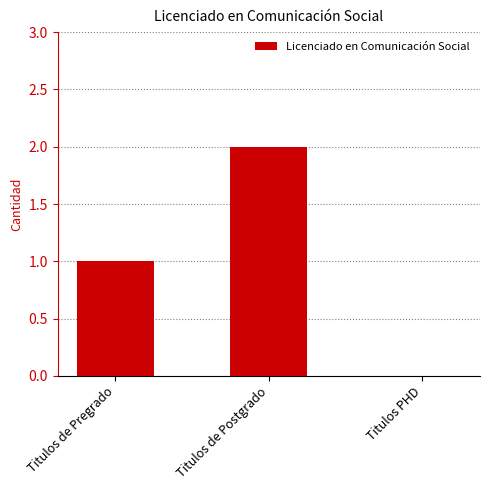

How many values are above zero?

2